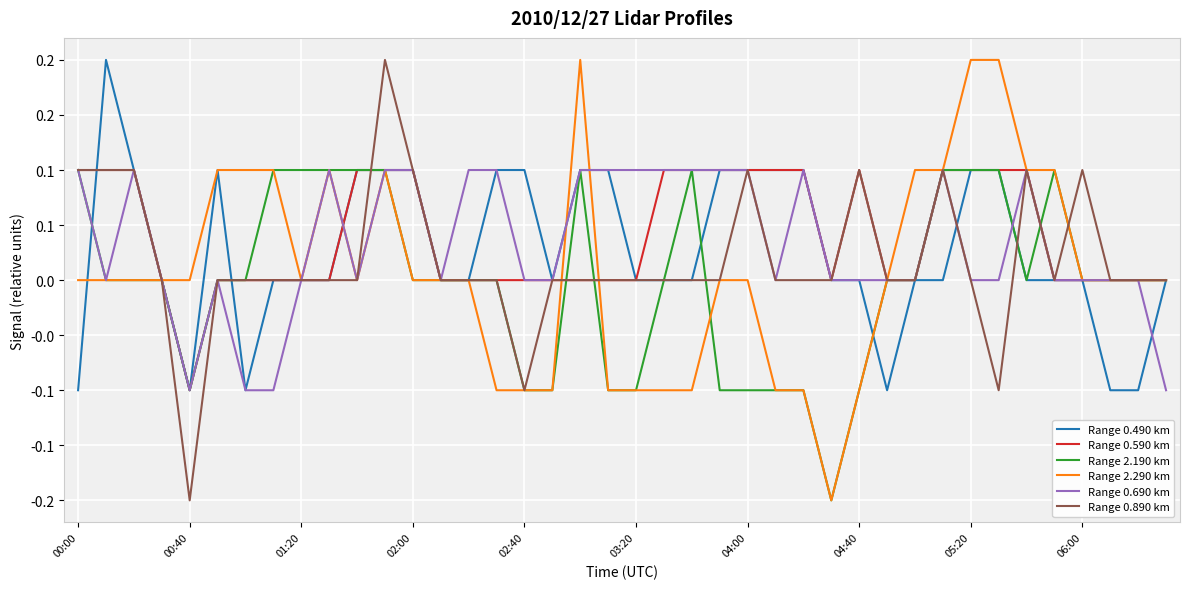

Does the chart have visible grid lines?

Yes